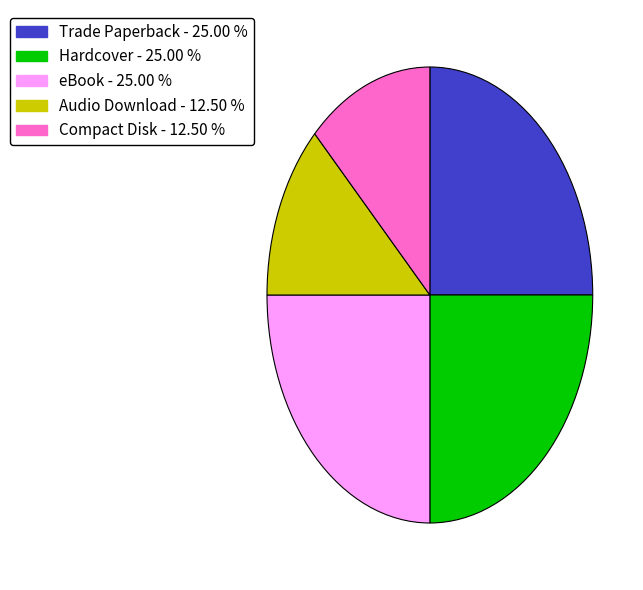

True or false: eBook accounts for 17% of the total.

False